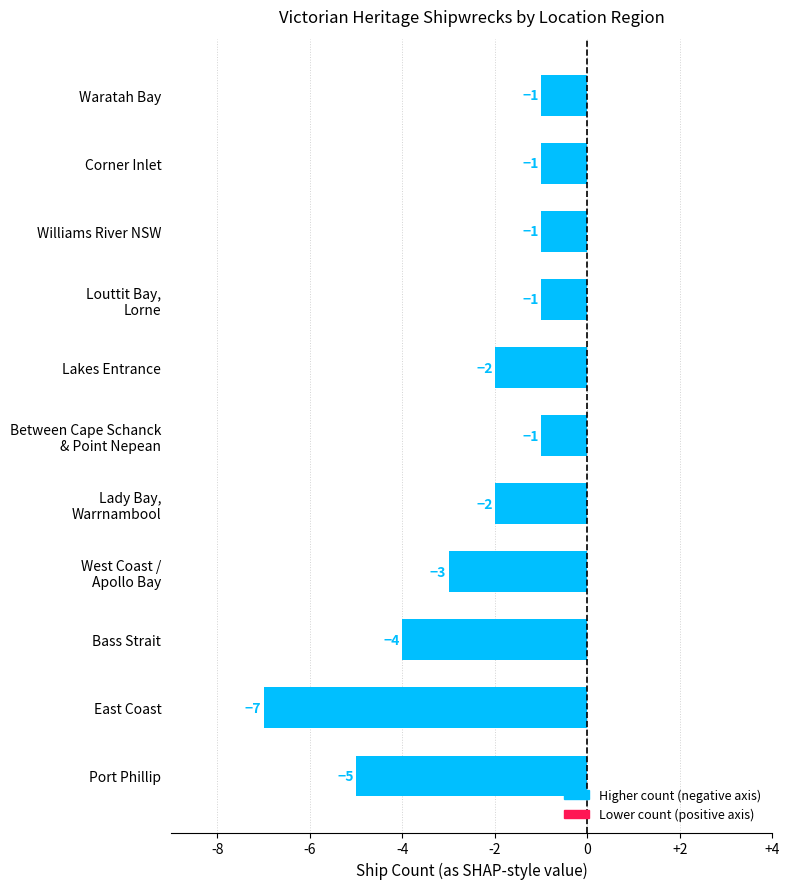

Are the bars grouped side by side (vs. stacked)?

No